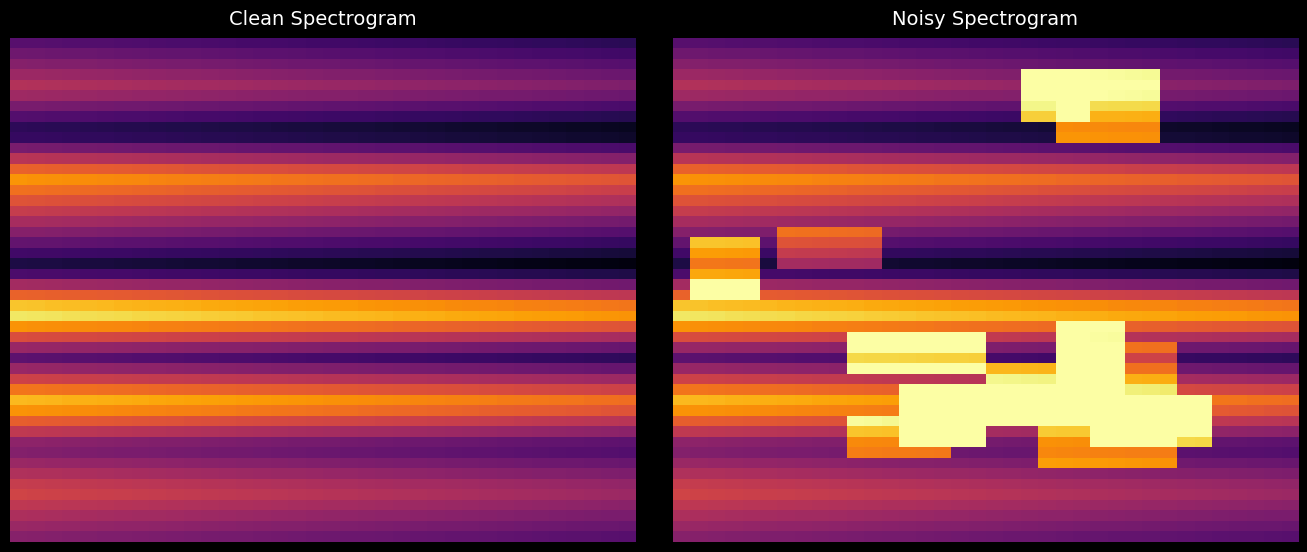

What is the greatest value displayed?

0.2